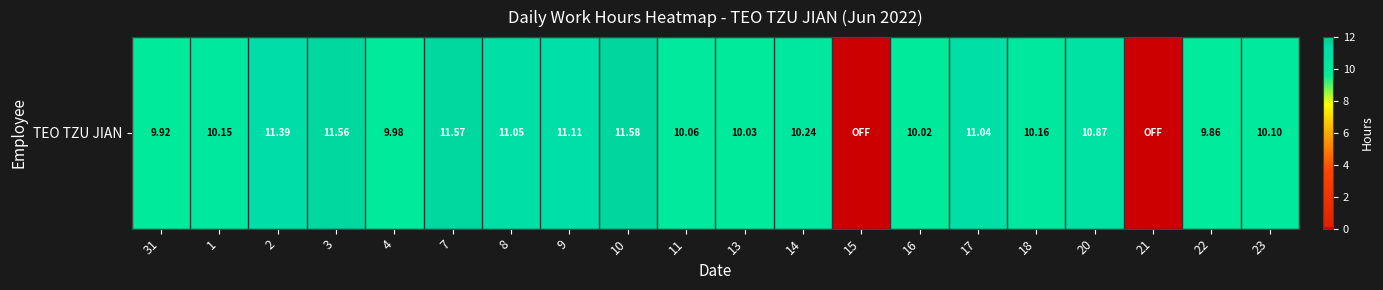

Where is the data nearest to the value 5?

22